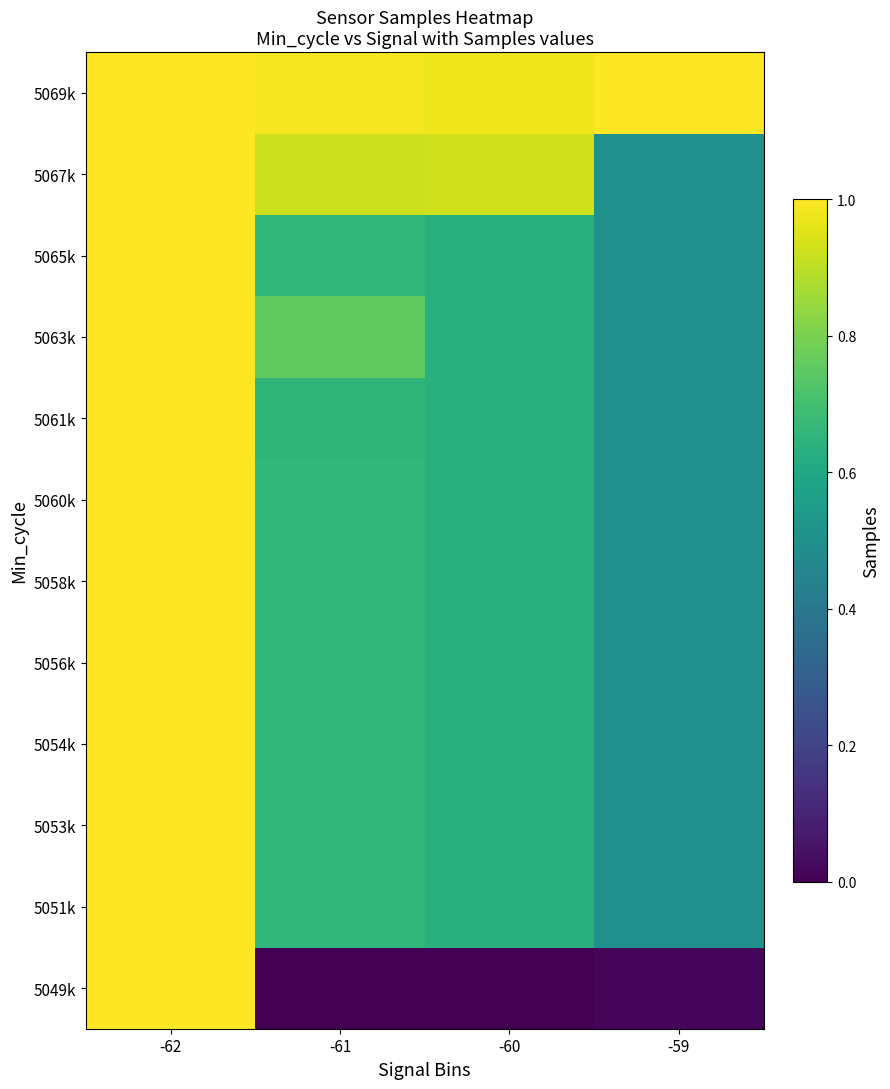

At which category is the sum across all series the highest?

-62